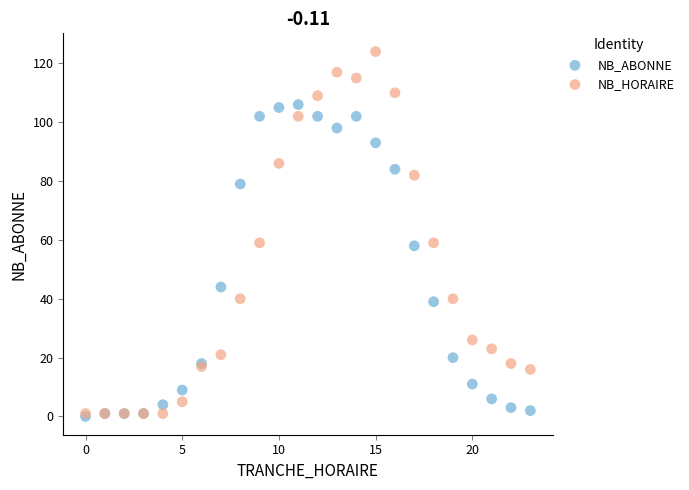

Which series contains the highest Y value?

NB_HORAIRE